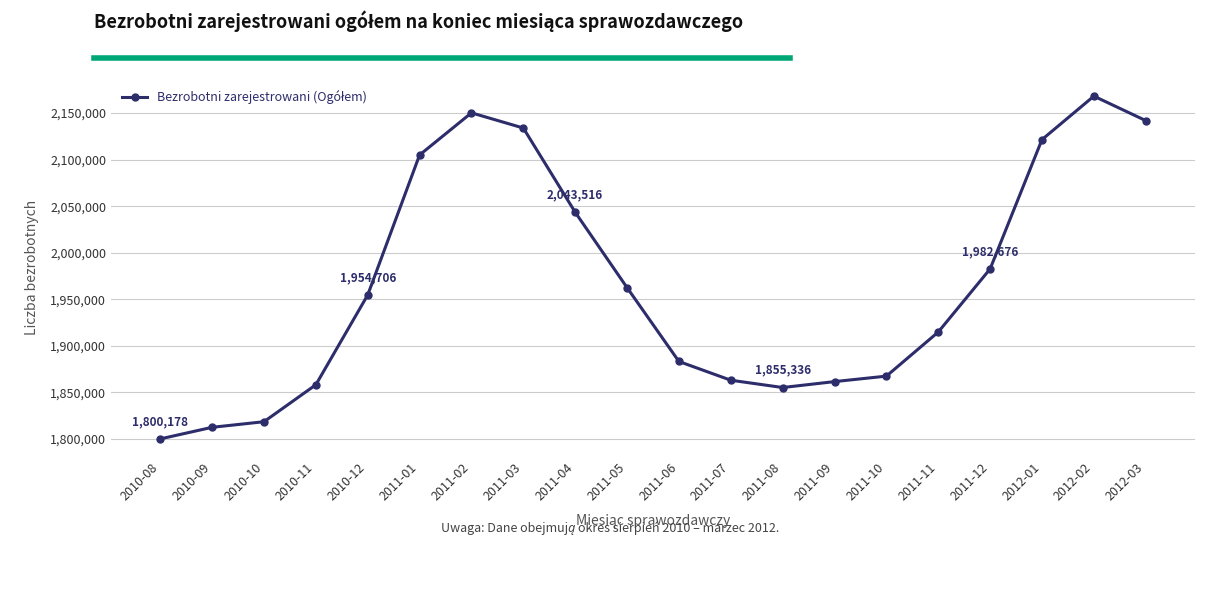

How many categories are shown in the chart?

20